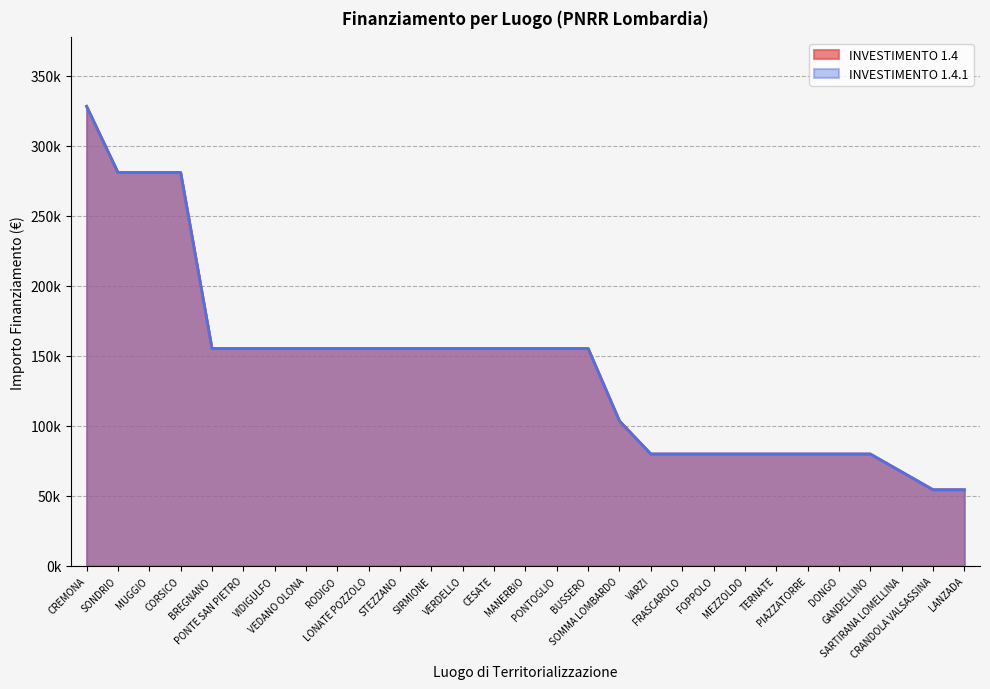

The value of INVESTIMENTO 1.4.1 at TERNATE is 112275. True or false?

False